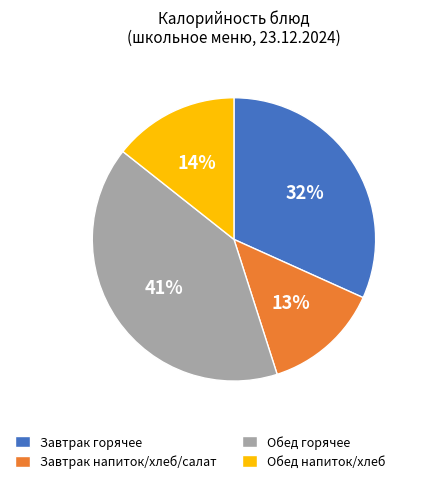

To the nearest percent, what percentage of the pie is Обед горячее?

41%